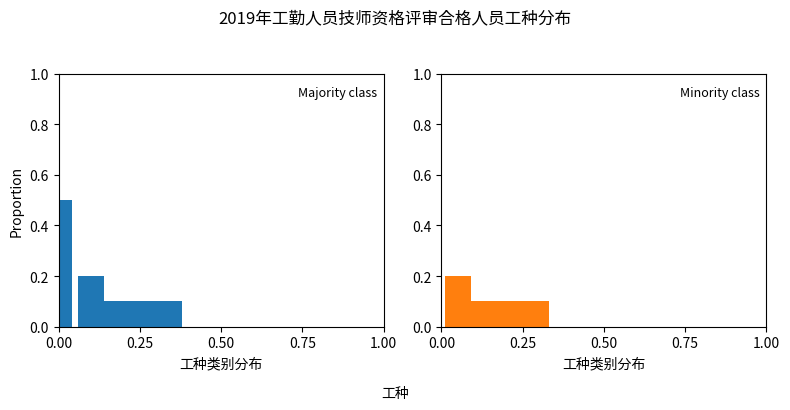

Read the value at 0.25.

0.1